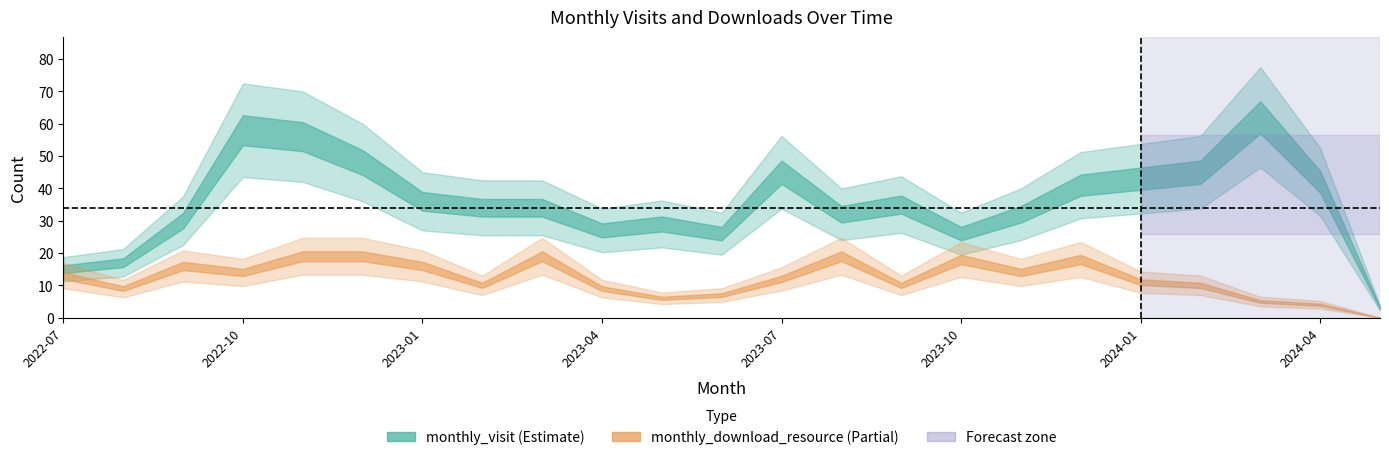

Which series has the largest range (max minus min)?

monthly_visit